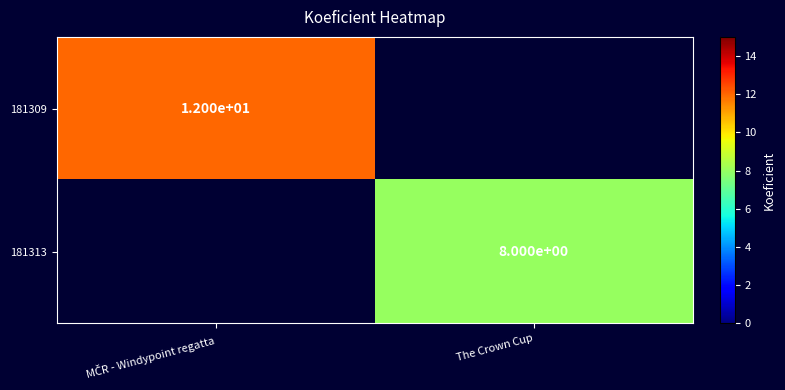

Which label corresponds to the largest value in the chart?

MČR - Windypoint regatta